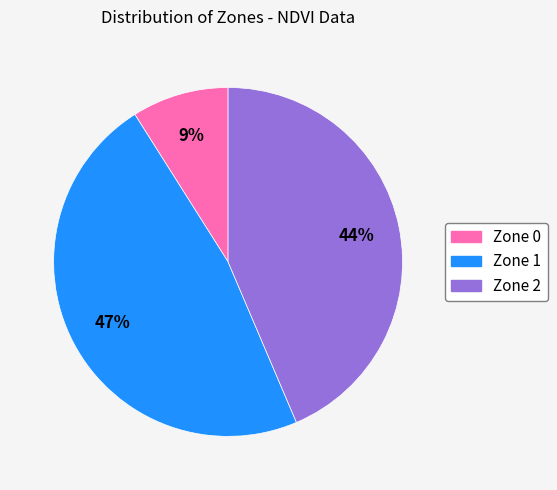

To the nearest percent, what percentage of the pie is Zone 0?

9%